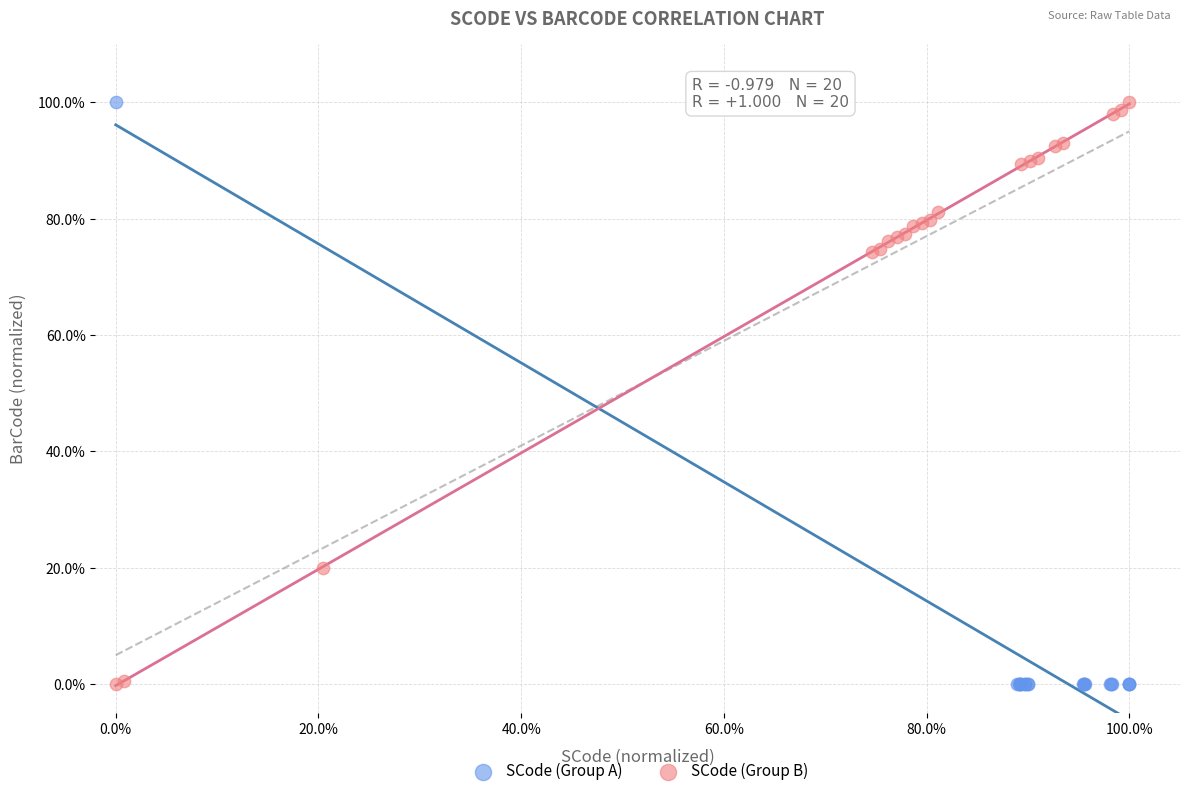

What are all the series names shown in the legend?

SCode (Group A), SCode (Group B)